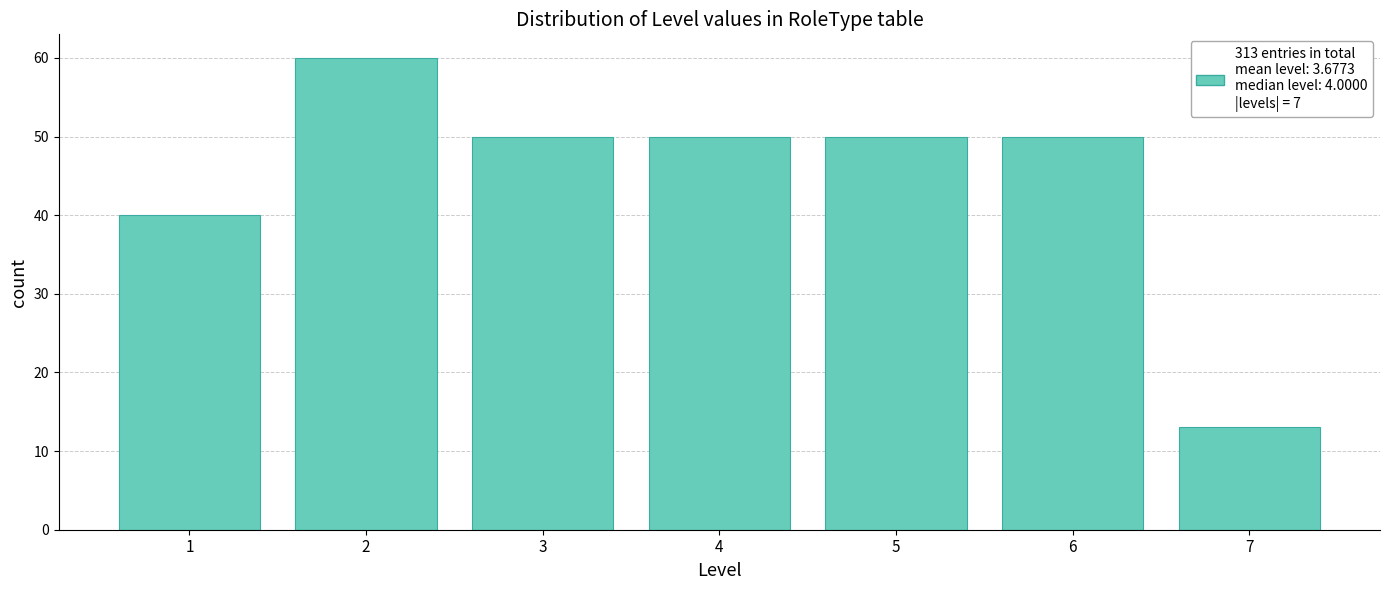

Reading right to left, transcribe all the data shown in this chart.

7=13	6=50	5=50	4=50	3=50	2=60	1=40